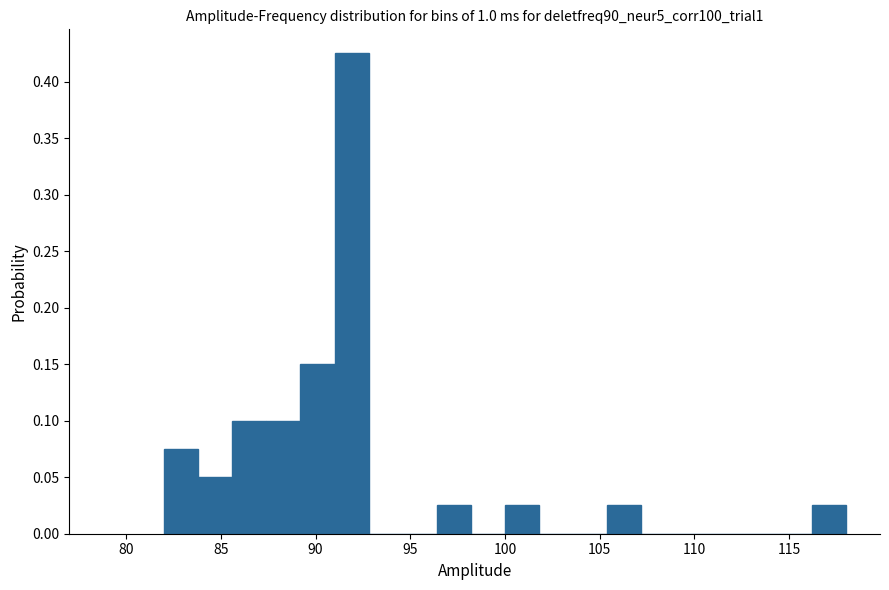

Around what value on the x-axis is the tallest bar? Give the approximate position of its centre, as read against the axis.

92.0